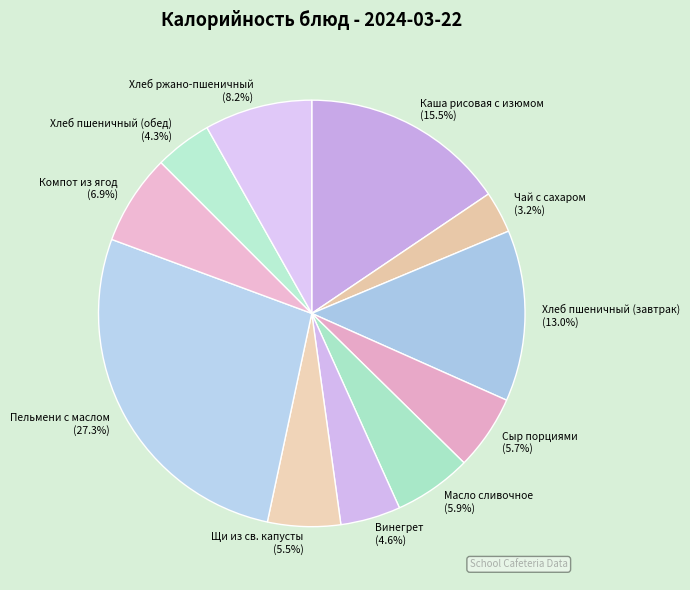

Is Винегрет the majority of the pie?

No